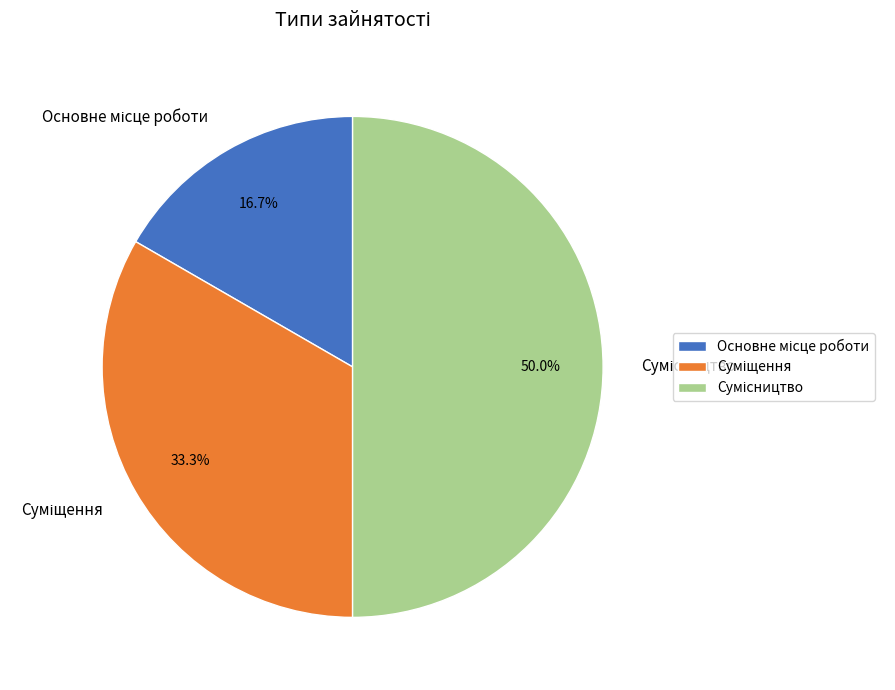

How many segments does this pie chart have?

3